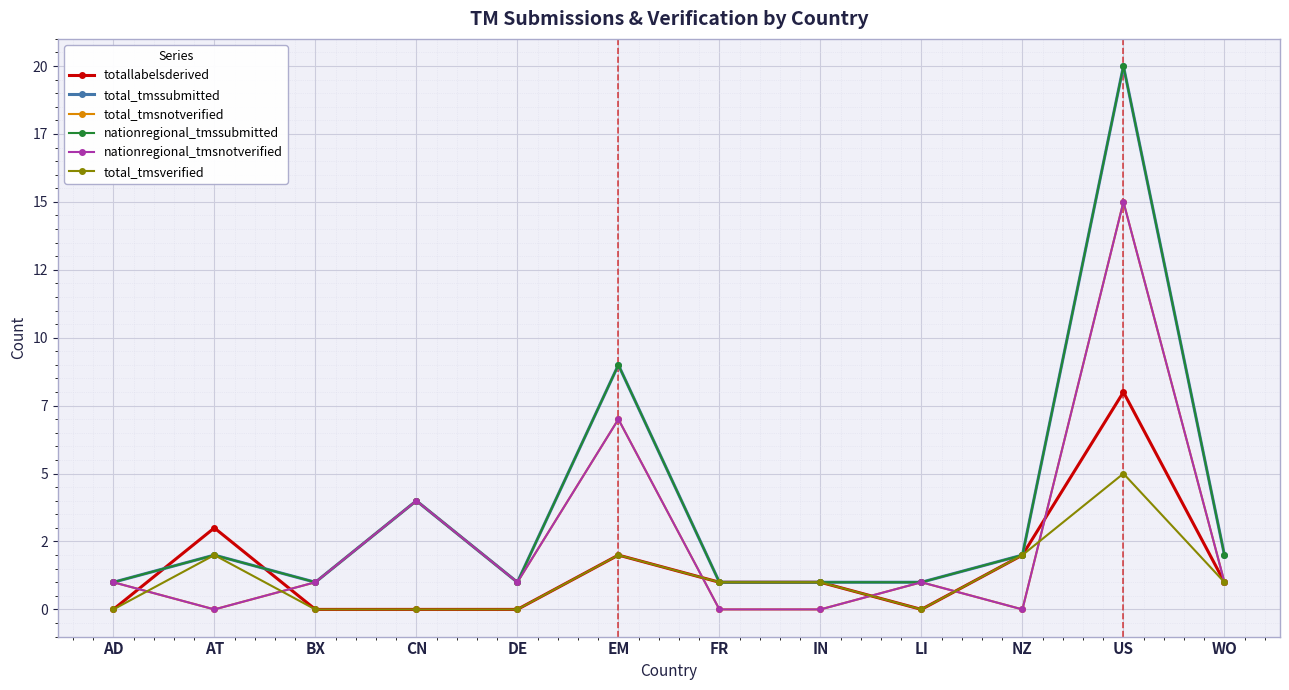

The value of nationregional_tmssubmitted at BX is 2. True or false?

False